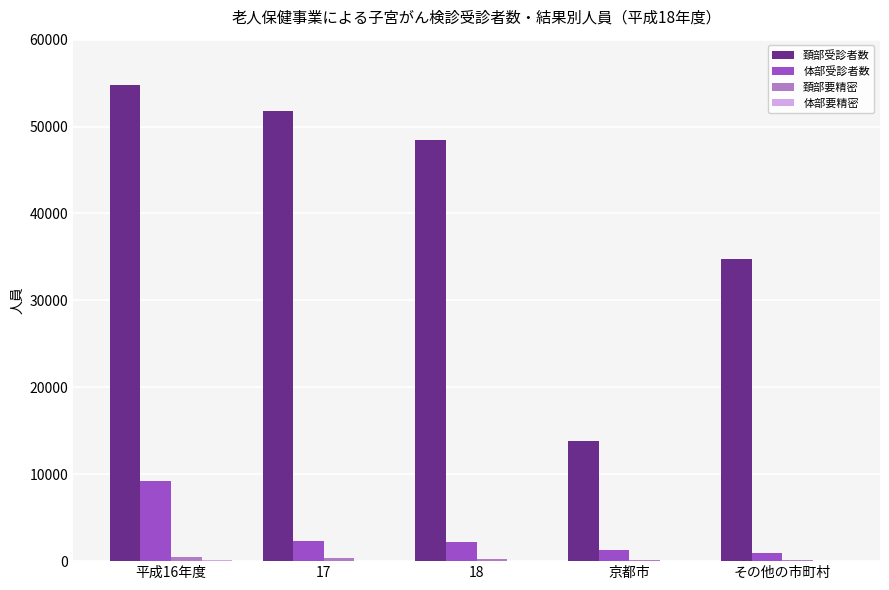

At which label does 体部受診者数 reach its peak?

平成16年度